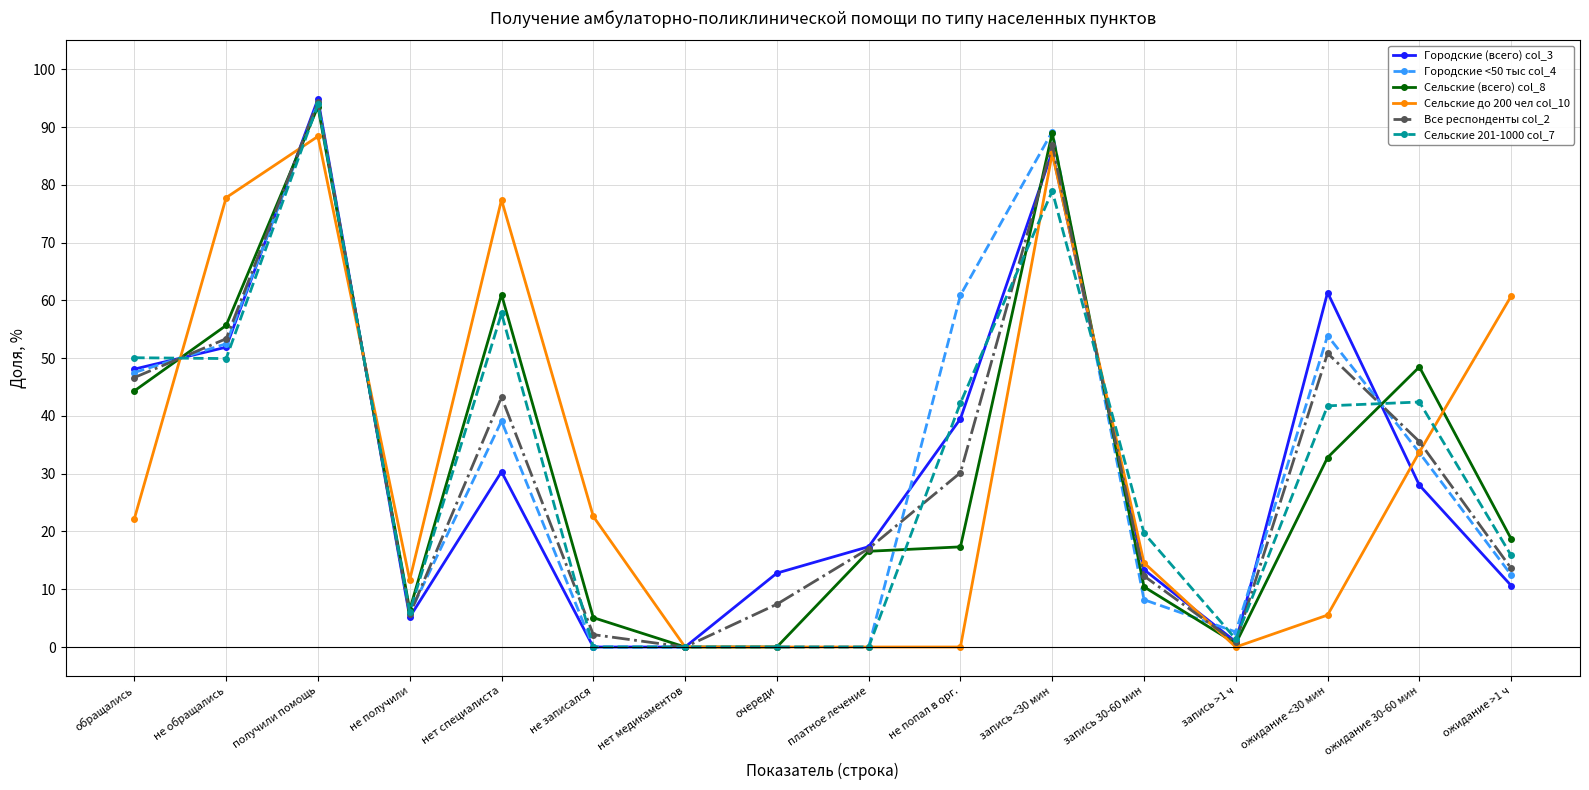

True or false: Сельские (всего) col_8 and Сельские до 200 чел col_10 cross at least once.

True